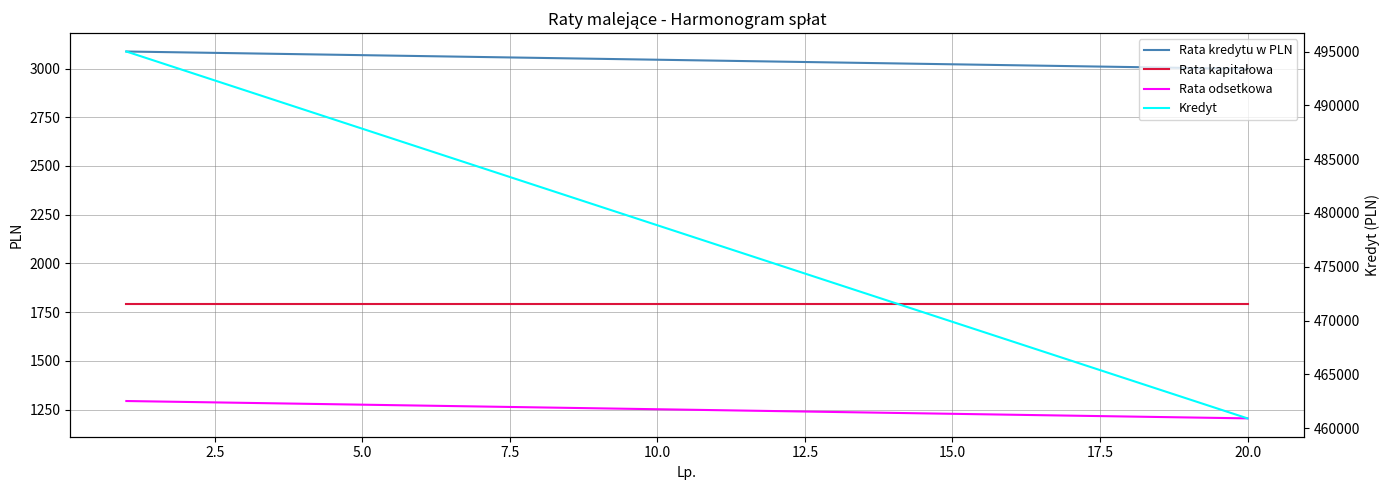

Is the value of Rata kredytu w PLN at 22.5 greater than the value of Rata kapitałowa at 15?

Yes